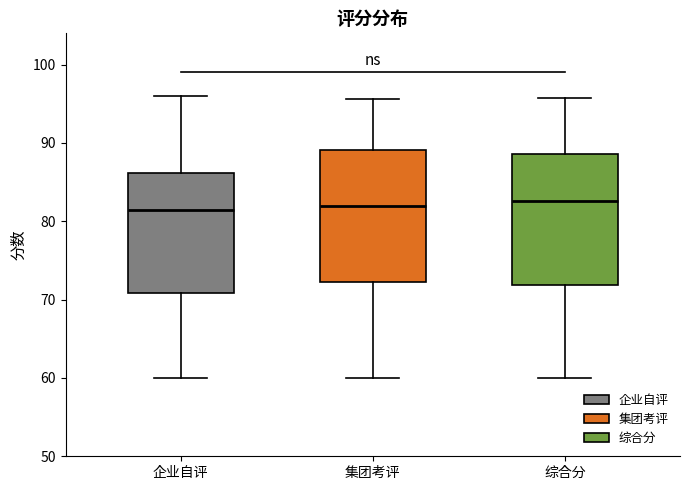

Where is the upper edge of the box for 综合分 on the y-axis? The values are not printed on the chart, so give them approximately, as read against the axis.

89